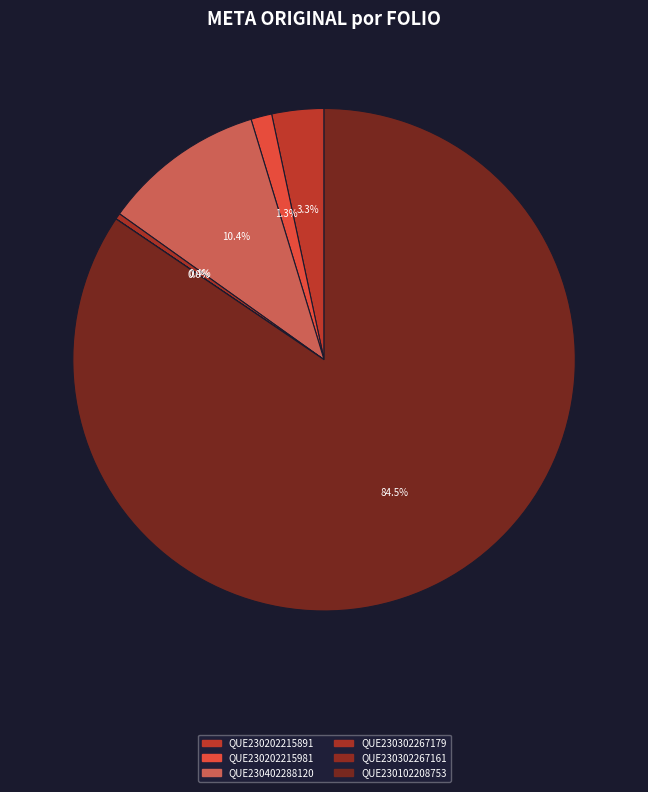

Which slice is the smallest?

QUE230302267161